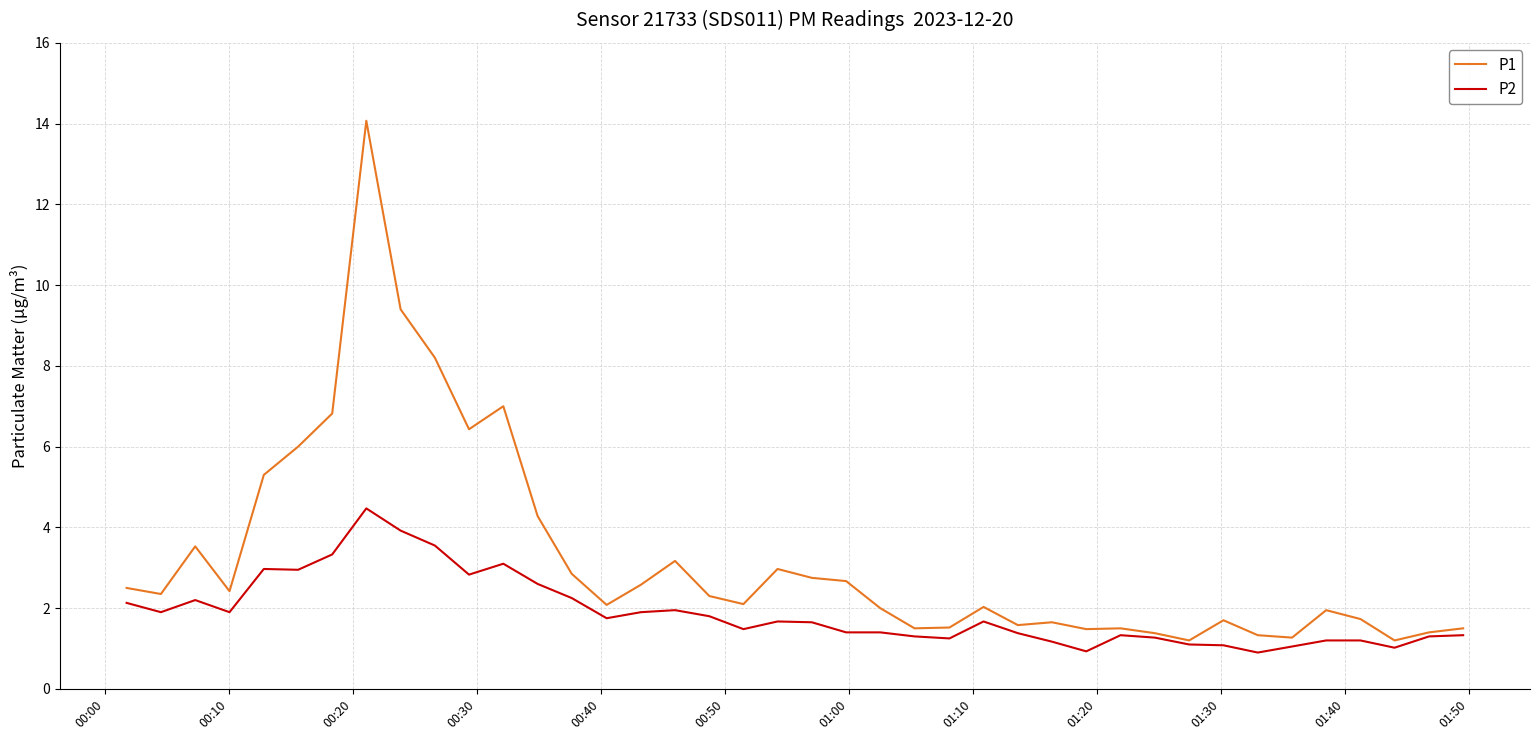

Which series has the largest total across all categories?

P1